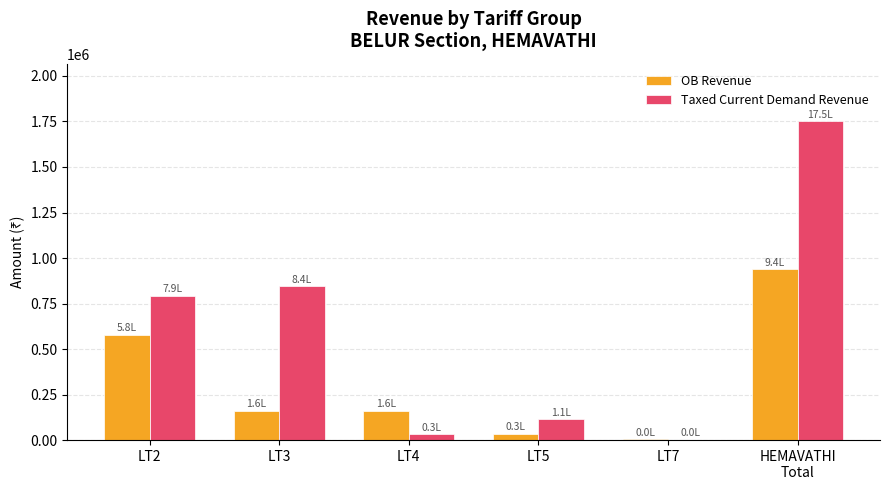

What is the average value of the Taxed Current Demand Revenue series?

589411.6